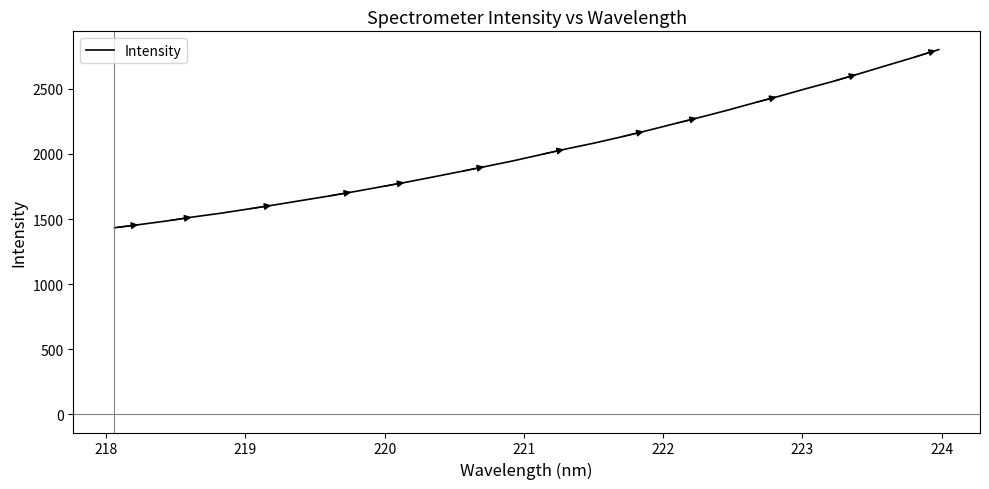

What is the smallest value displayed?

1433.1